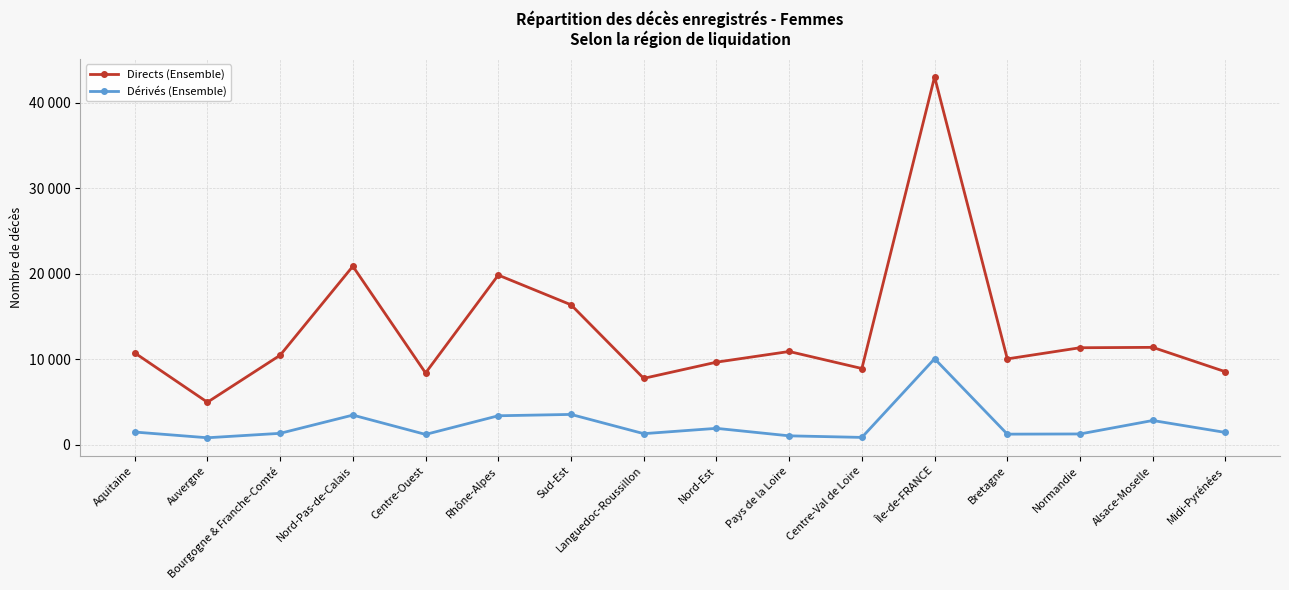

Rank the series by their average value, from lowest to highest.

Dérivés (Ensemble), Directs (Ensemble)